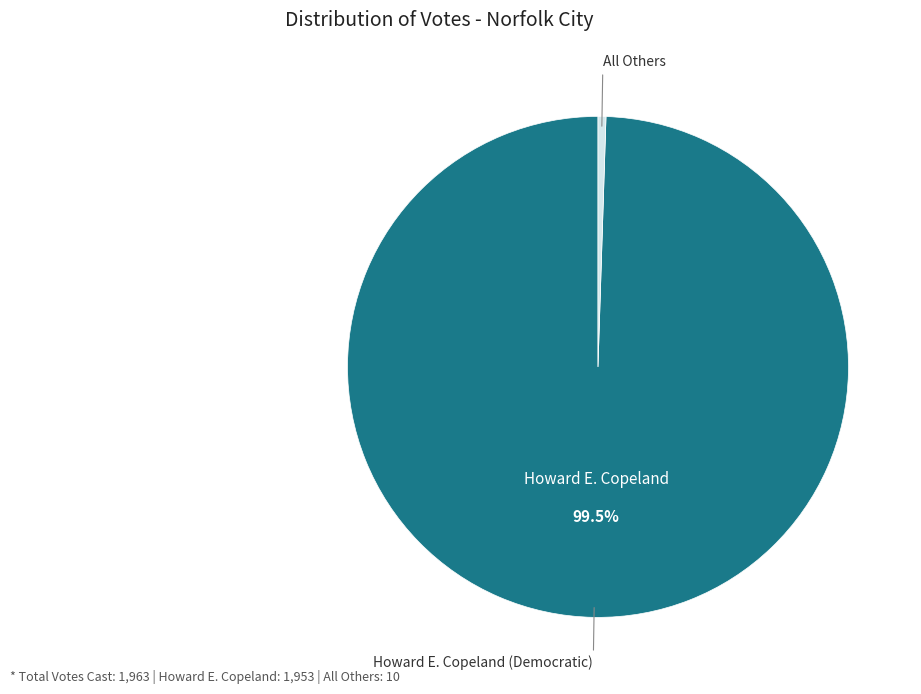

Does any single category account for the majority?

Yes